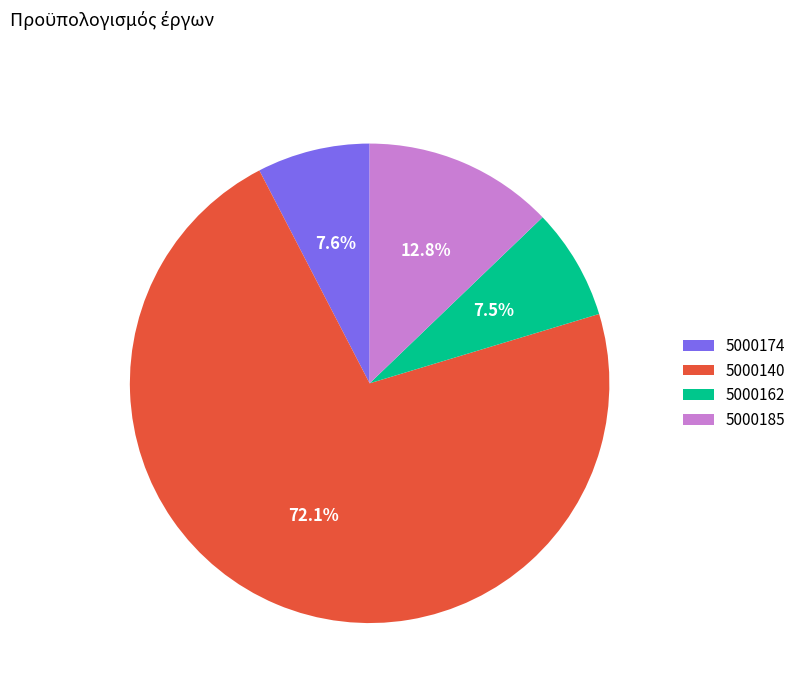

What is the ratio of the value at 5000162 to the value at 5000185?

0.6